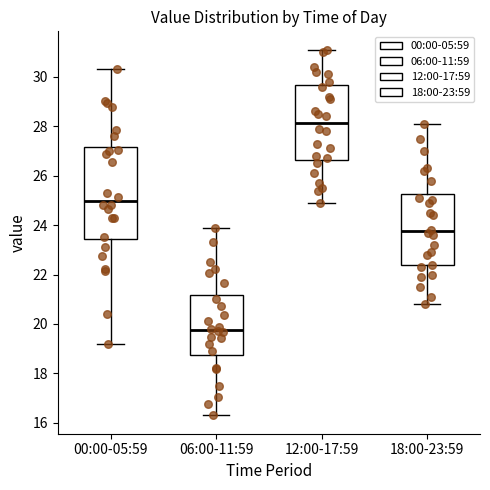

Where does the upper whisker of the box for 00:00-05:59 end on the y-axis? The values are not printed on the chart, so give them approximately, as read against the axis.

30.4